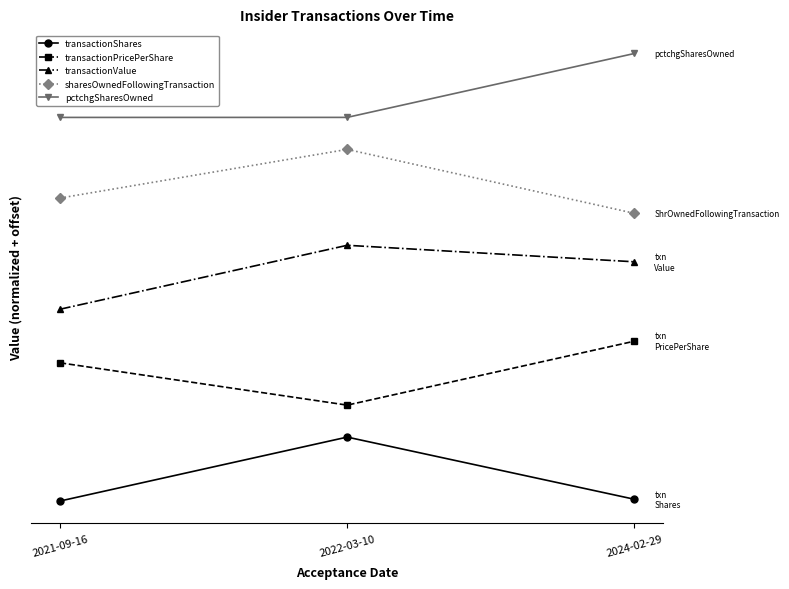

Is this an area chart (filled region under the line)?

No